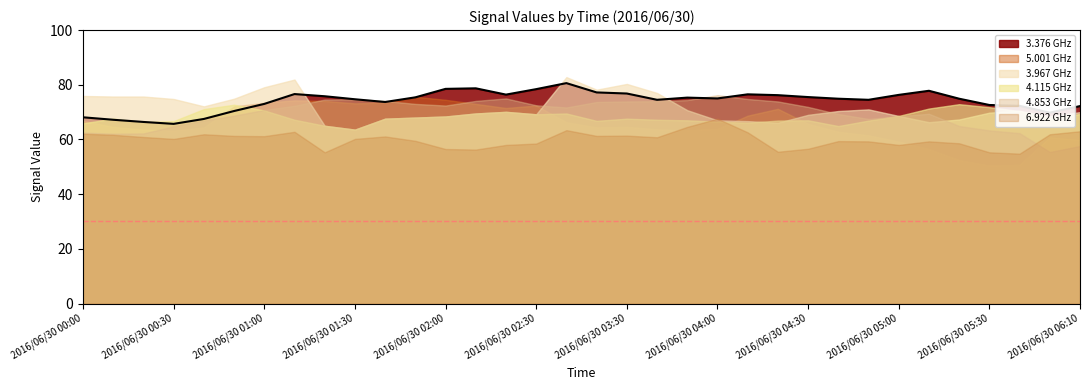

What is the difference between the highest and lowest values at 2016/06/30 00:30?

14.6